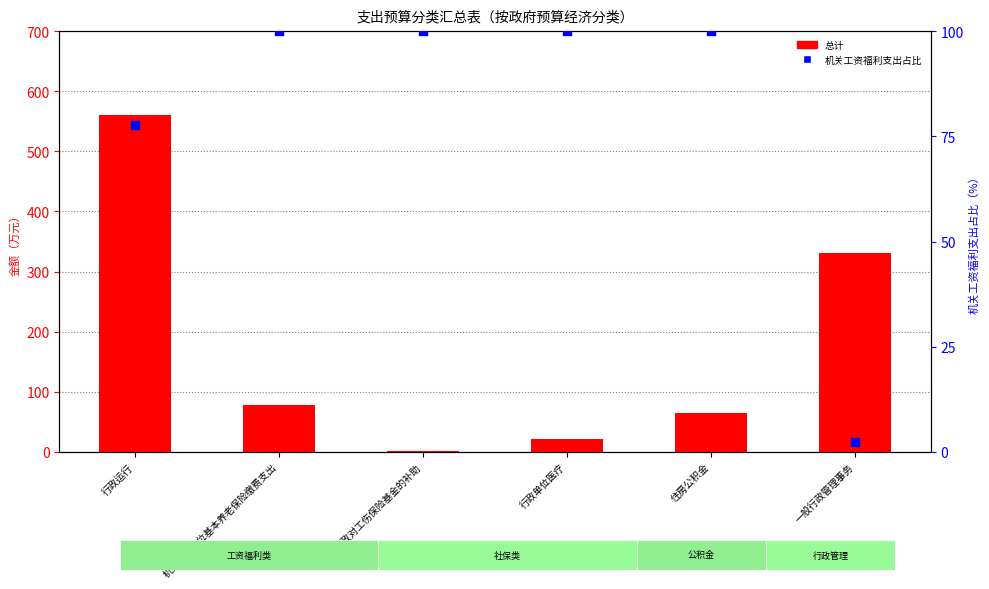

Which series has the largest total across all categories?

总计